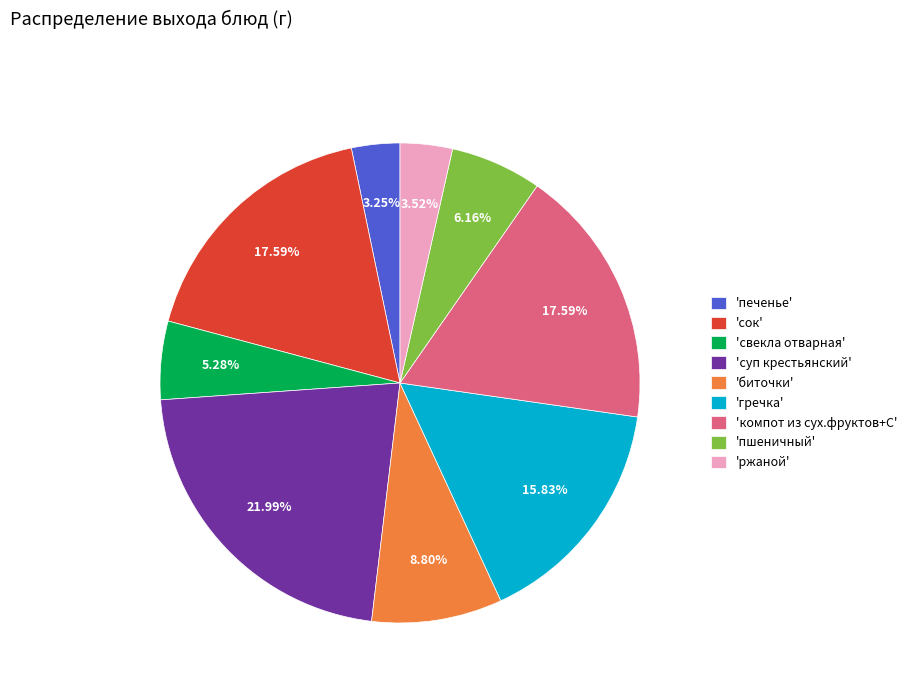

How many segments does this pie chart have?

9